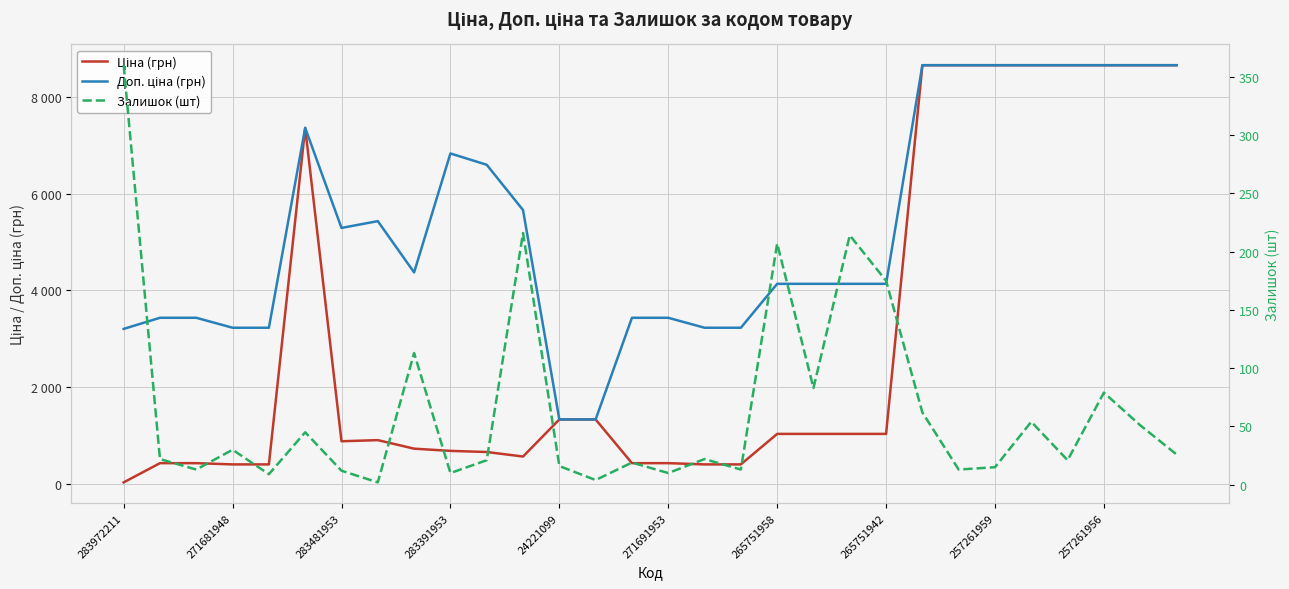

Which category has the highest value across all series?

22